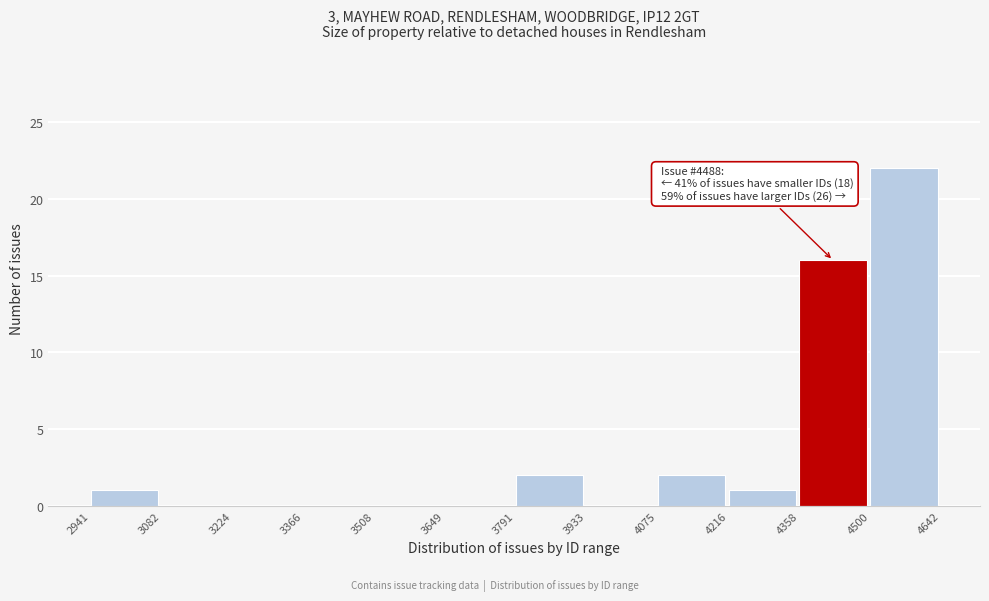

Over which range of the x-axis is the bar tallest?

4500 to 4642